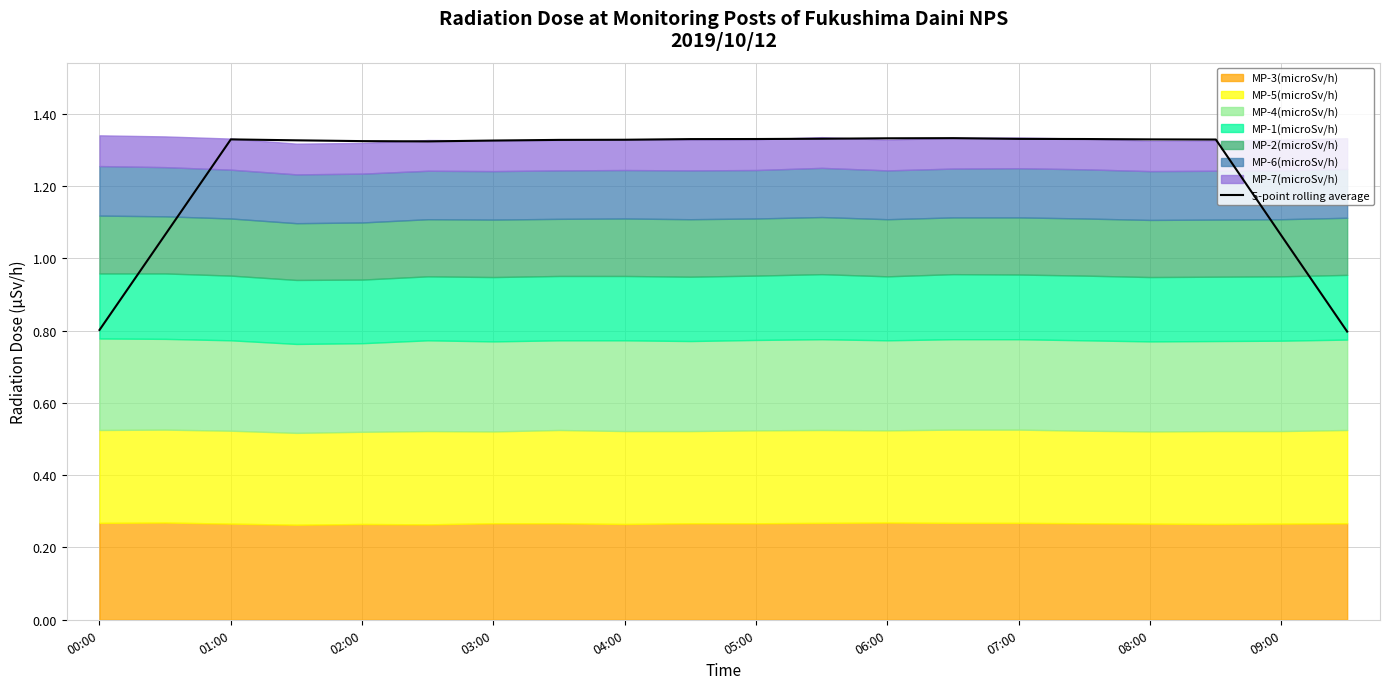

What is the maximum value shown in the chart?

1.3